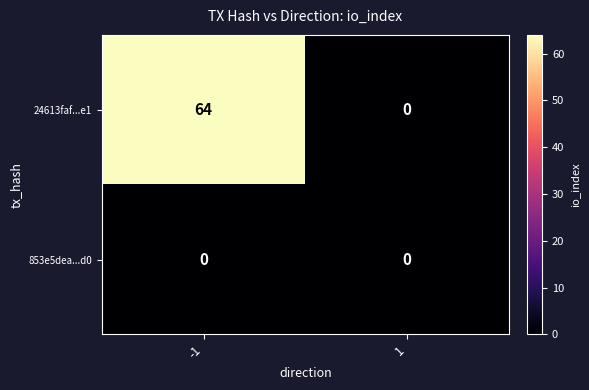

How many distinct data groups are displayed?

2